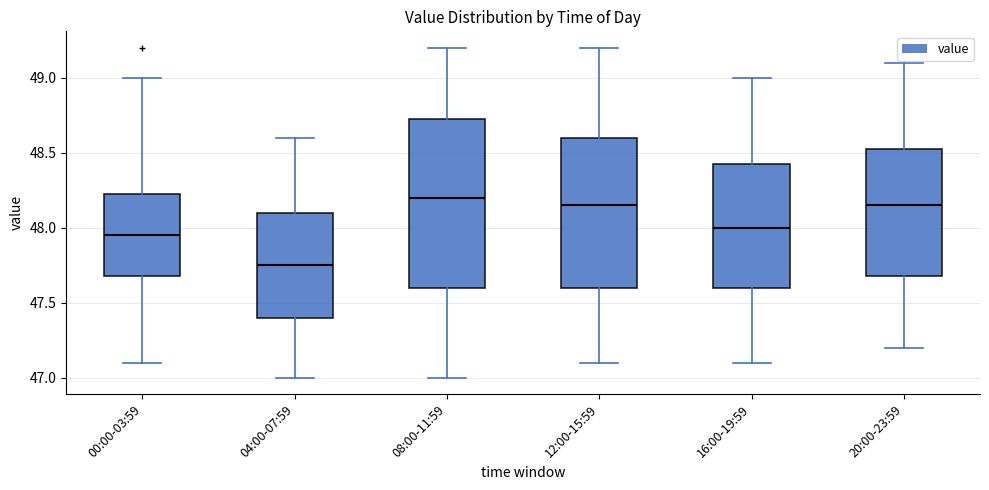

Reading left to right, read every box against the y-axis: the position of its median line, the range the box covers, and the ends of its whiskers. The values are not printed on the chart, so give them approximately, as read against the axis.

00:00-03:59: median 47.95, box 47.70 to 48.25, whiskers 47.10 to 49.00
04:00-07:59: median 47.75, box 47.40 to 48.10, whiskers 47.00 to 48.60
08:00-11:59: median 48.20, box 47.60 to 48.75, whiskers 47.00 to 49.20
12:00-15:59: median 48.15, box 47.60 to 48.60, whiskers 47.10 to 49.20
16:00-19:59: median 48.00, box 47.60 to 48.45, whiskers 47.10 to 49.00
20:00-23:59: median 48.15, box 47.70 to 48.55, whiskers 47.20 to 49.10